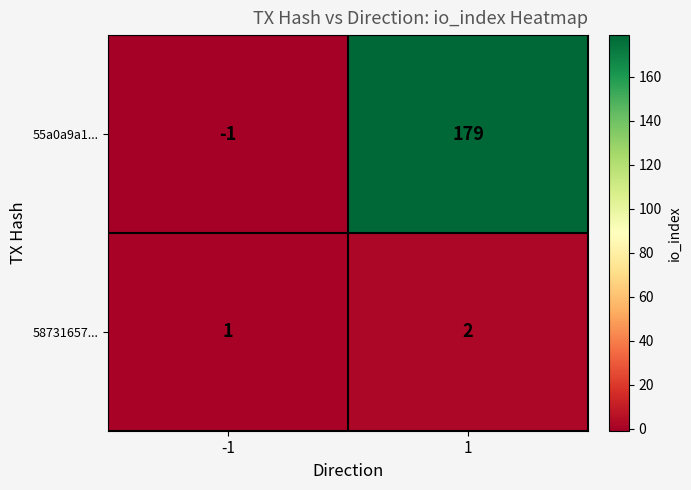

What is the maximum value for 55a0a9a1...?

179